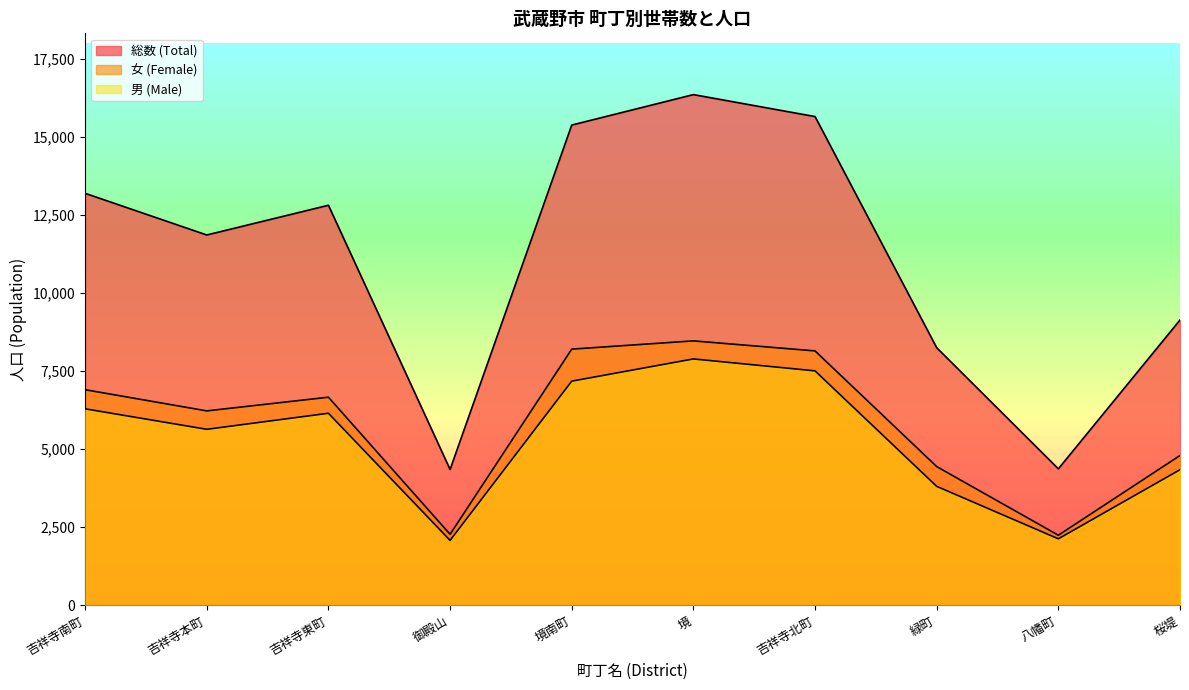

Rank the series at 八幡町 from highest to lowest value.

総数 (Total), 女 (Female), 男 (Male)